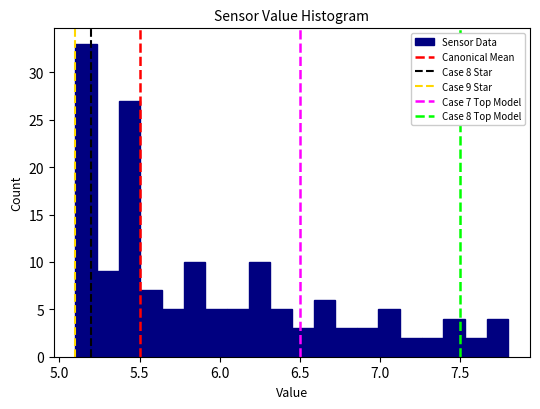

Around what value on the x-axis is the tallest bar? Give the approximate position of its centre, as read against the axis.

5.15